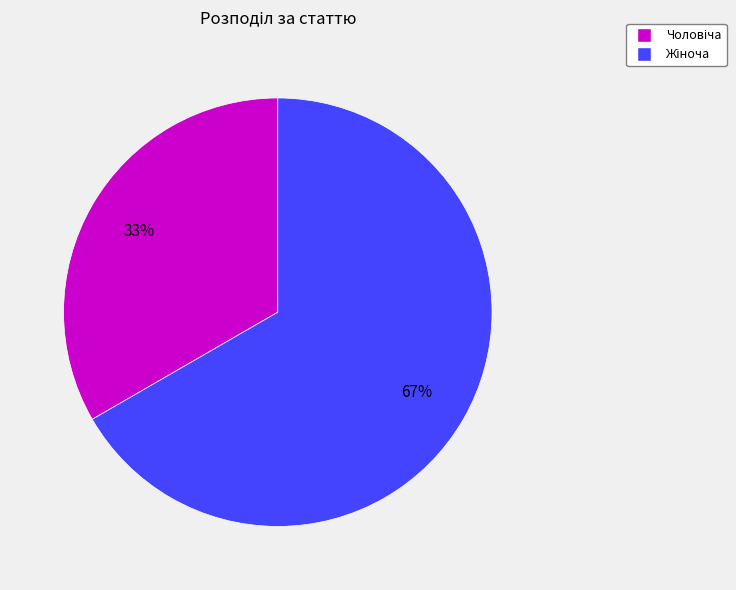

To the nearest percent, what is the average slice percentage?

50%